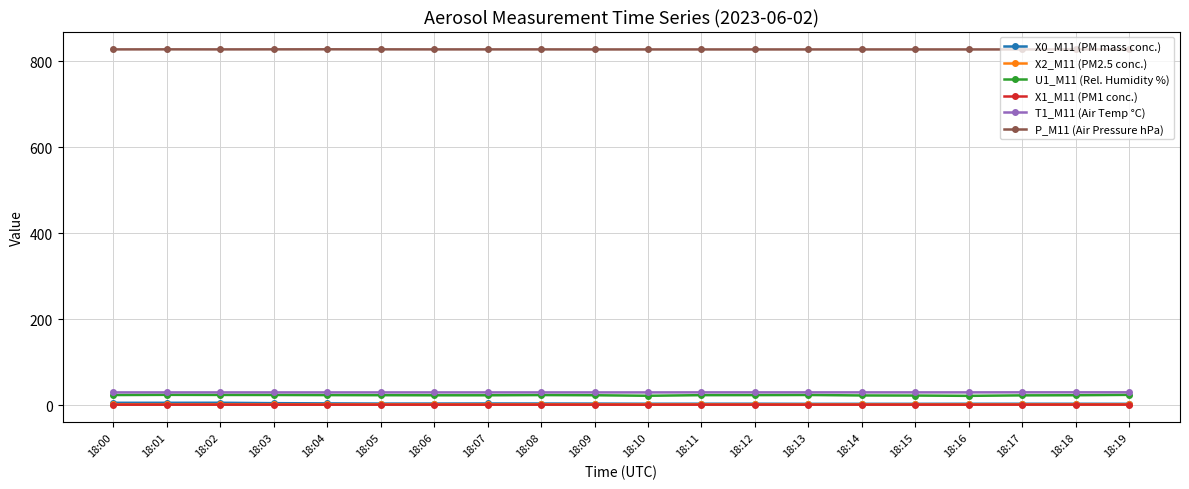

What is the minimum value shown in the chart?

0.9